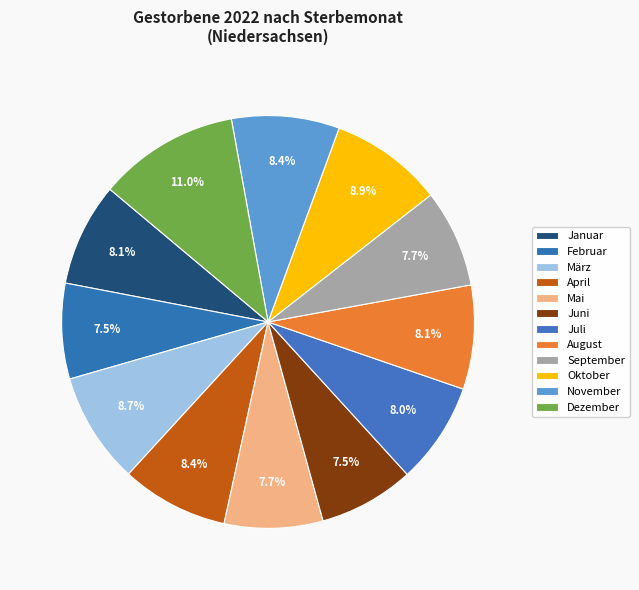

Which slice is the largest?

Dezember